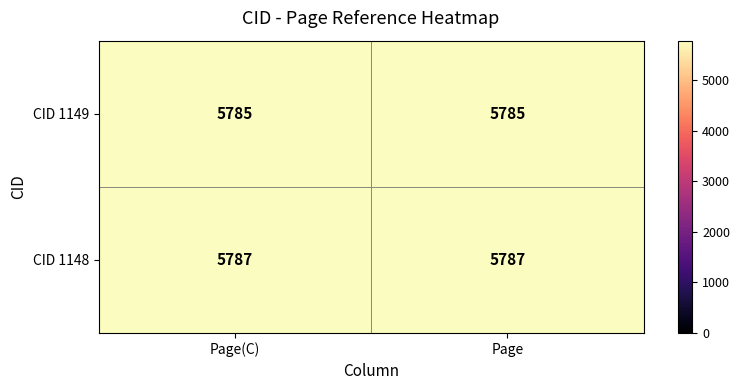

Is it true that CID 1149 equals 3963 at Page(C)?

False